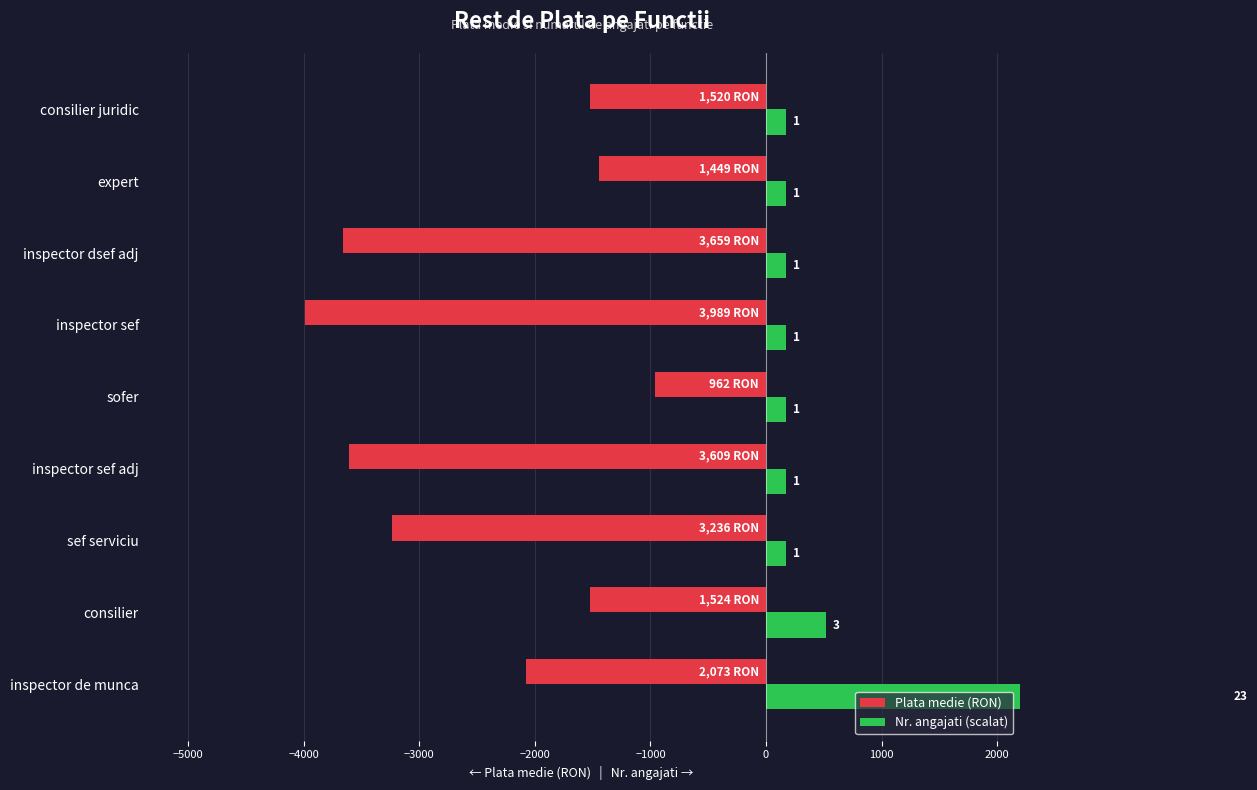

How many data points does each series have?

9